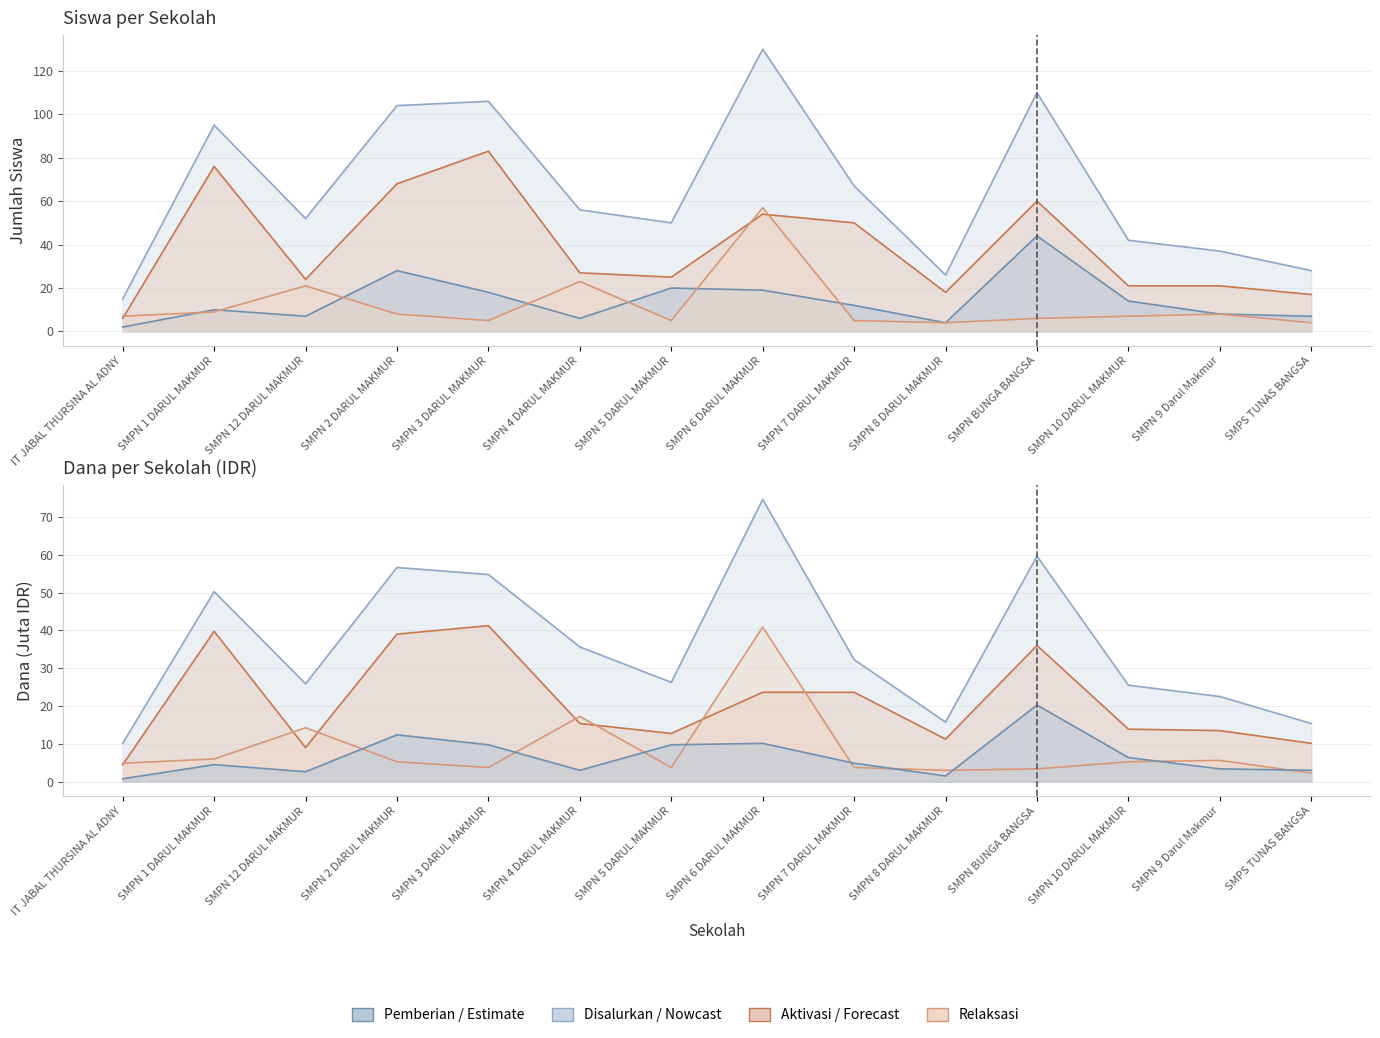

What is the difference between the maximum and minimum values in the Pemberian Dari Aktivasi Nominasi series?

77